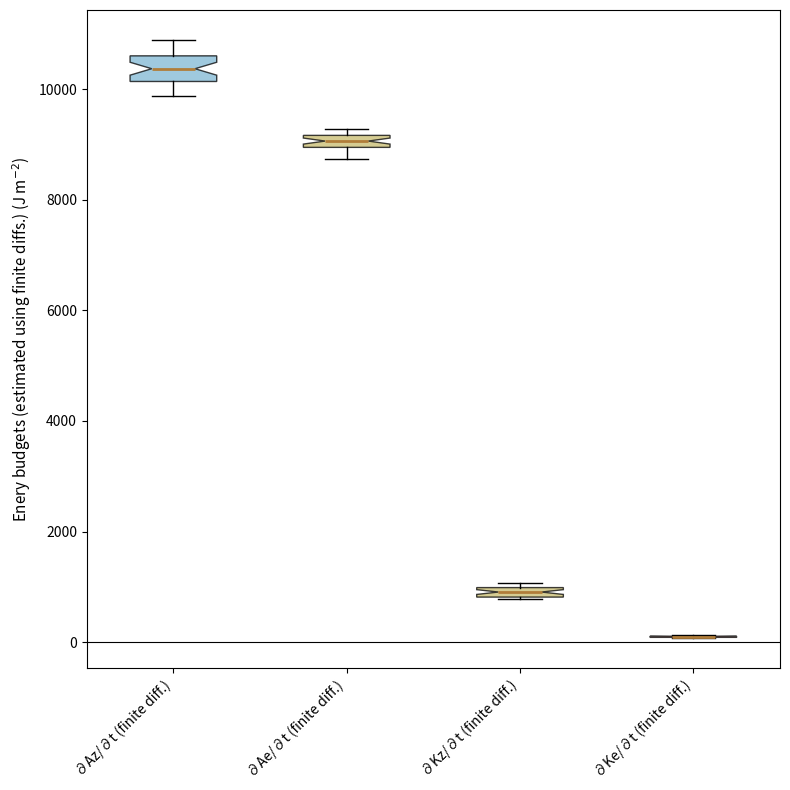

Which box is the tallest, from its lower edge to its upper edge?

∂Az/∂t (finite diff.)